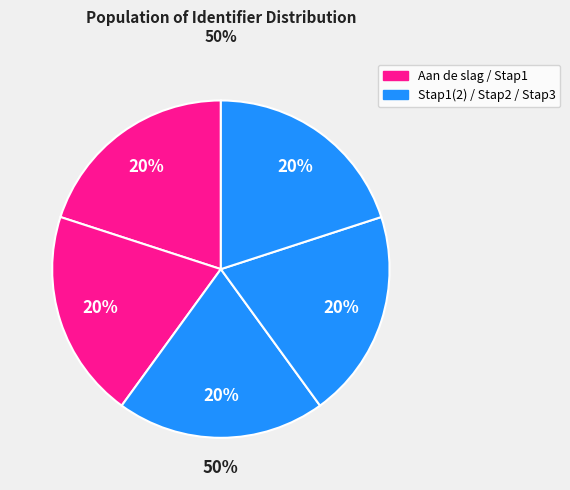

Does Stap1 (1) represent more than half of the total?

No